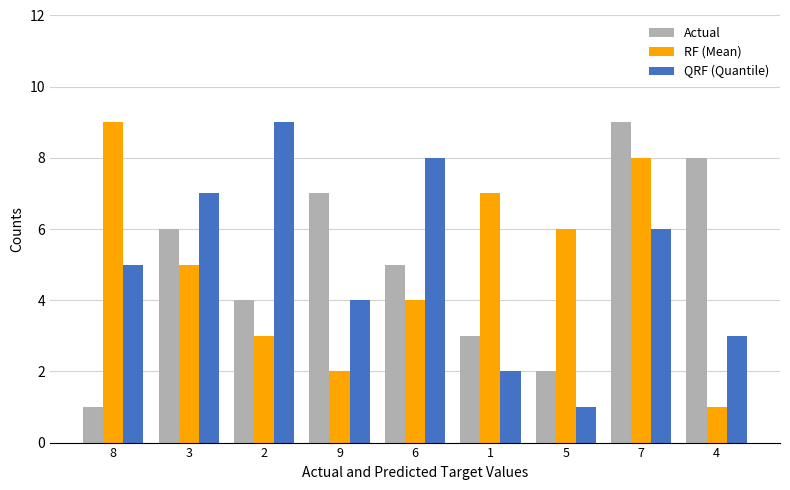

What value does the RF (Mean) series have at 6?

4